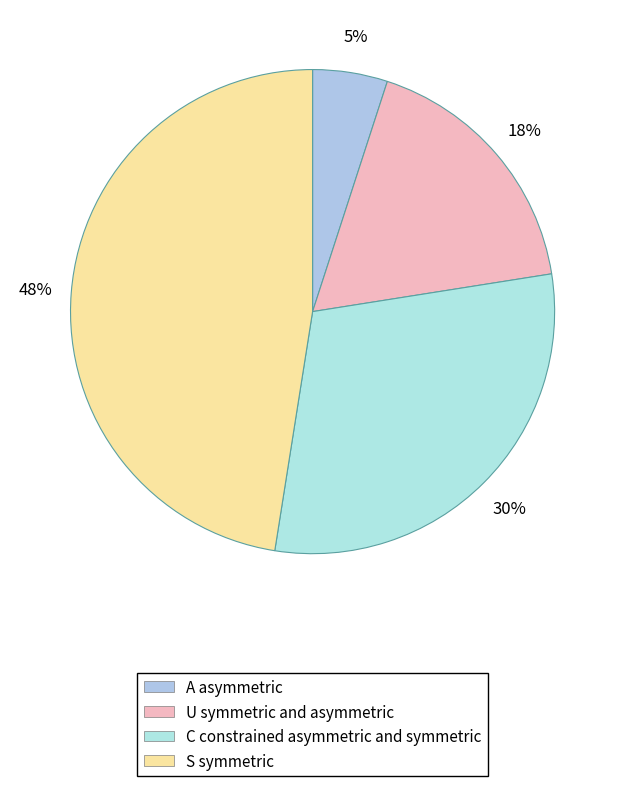

Count the number of slices in the pie.

4